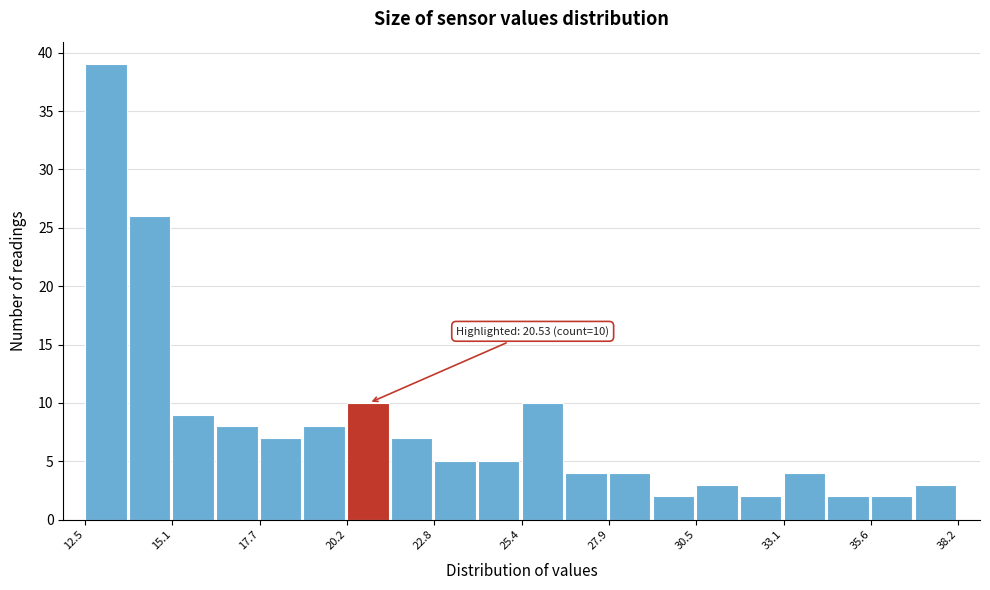

Read against the x-axis, roughly where is the centre of the tallest bar?

13.0